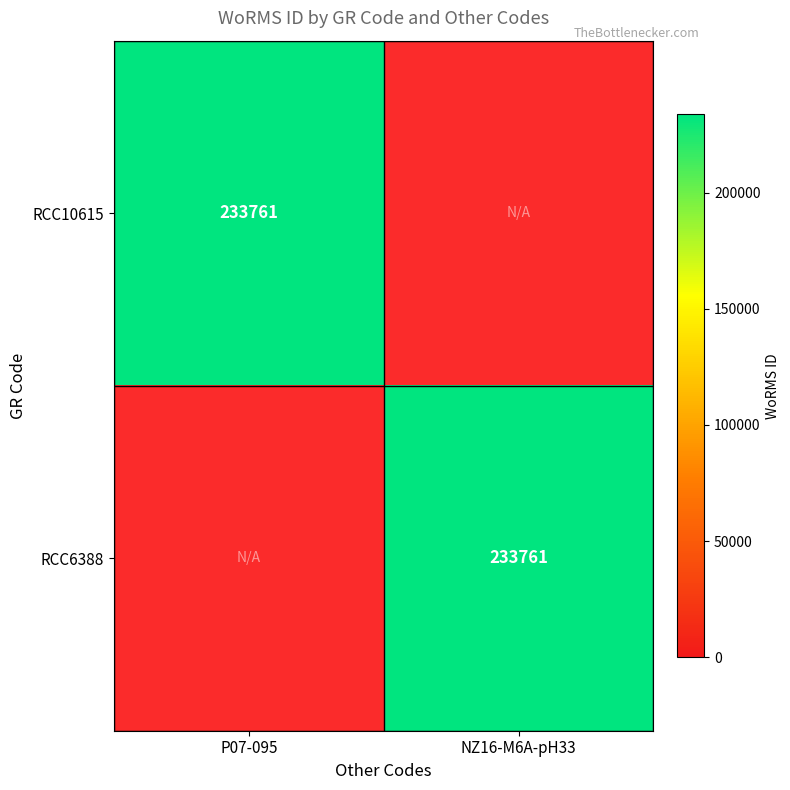

The value of RCC6388 at P07-095 is 93667. True or false?

False